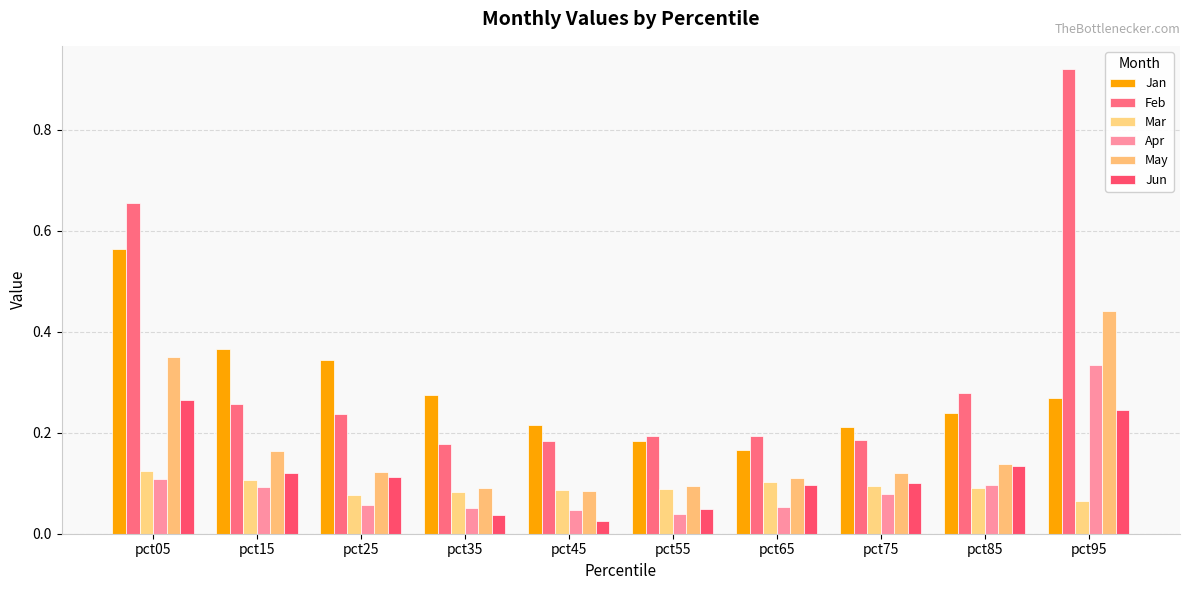

Which series has the largest total across all categories?

Feb